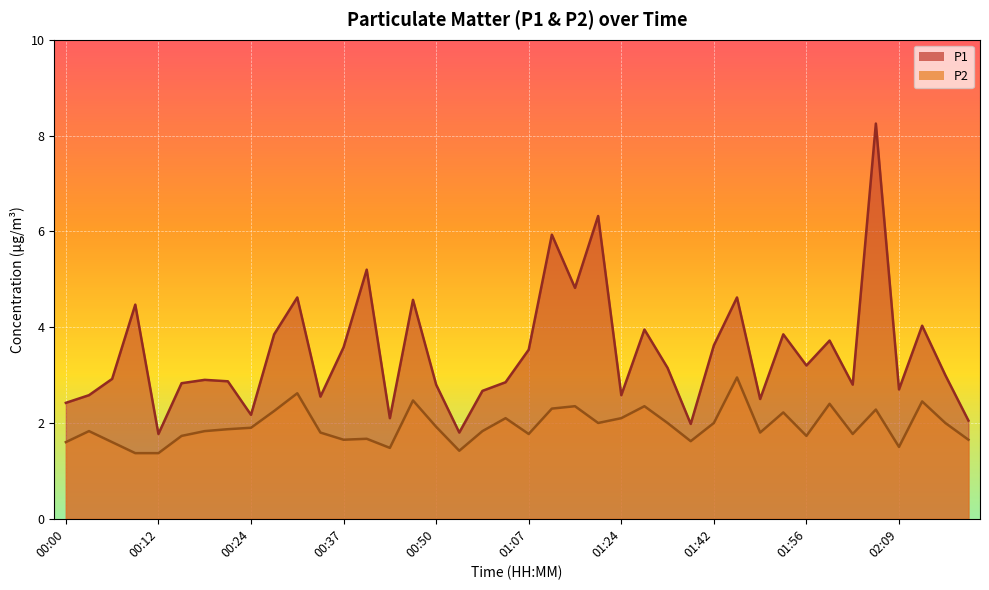

What is the average value of the P1 series?

3.5